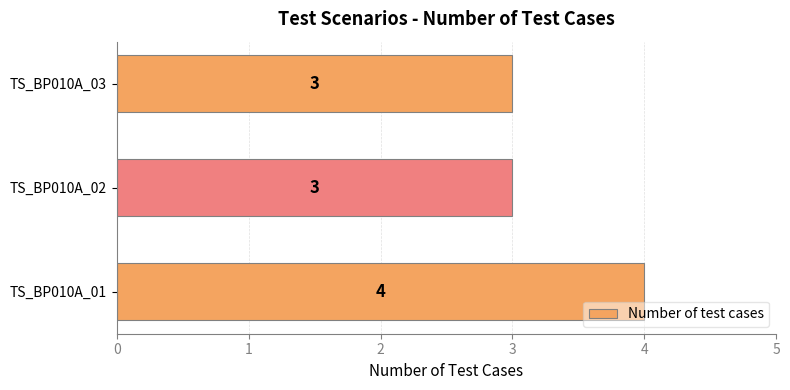

What is the greatest value displayed?

4